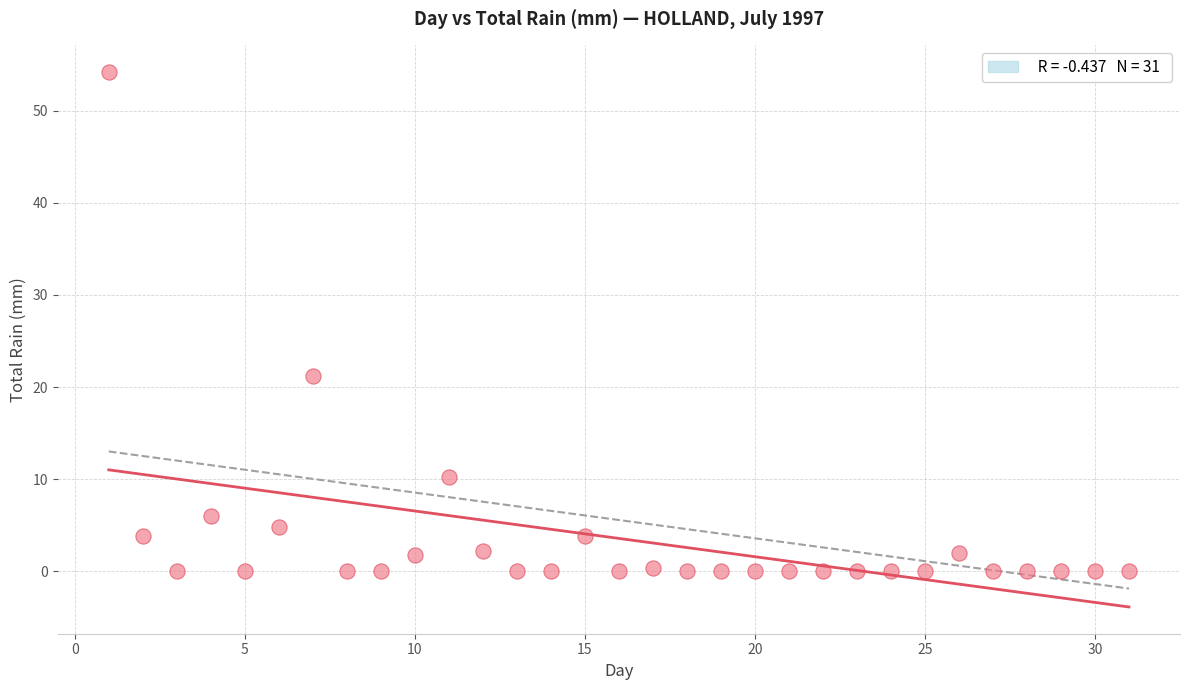

What is the range of Y values (max minus min)?

54.2